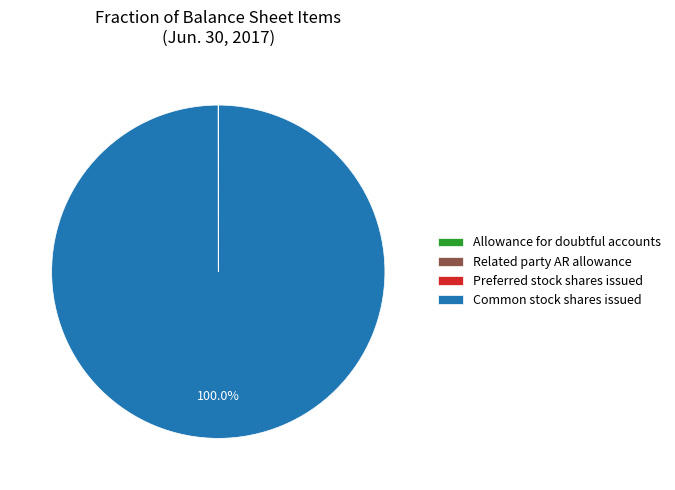

Does any single category account for the majority?

Yes